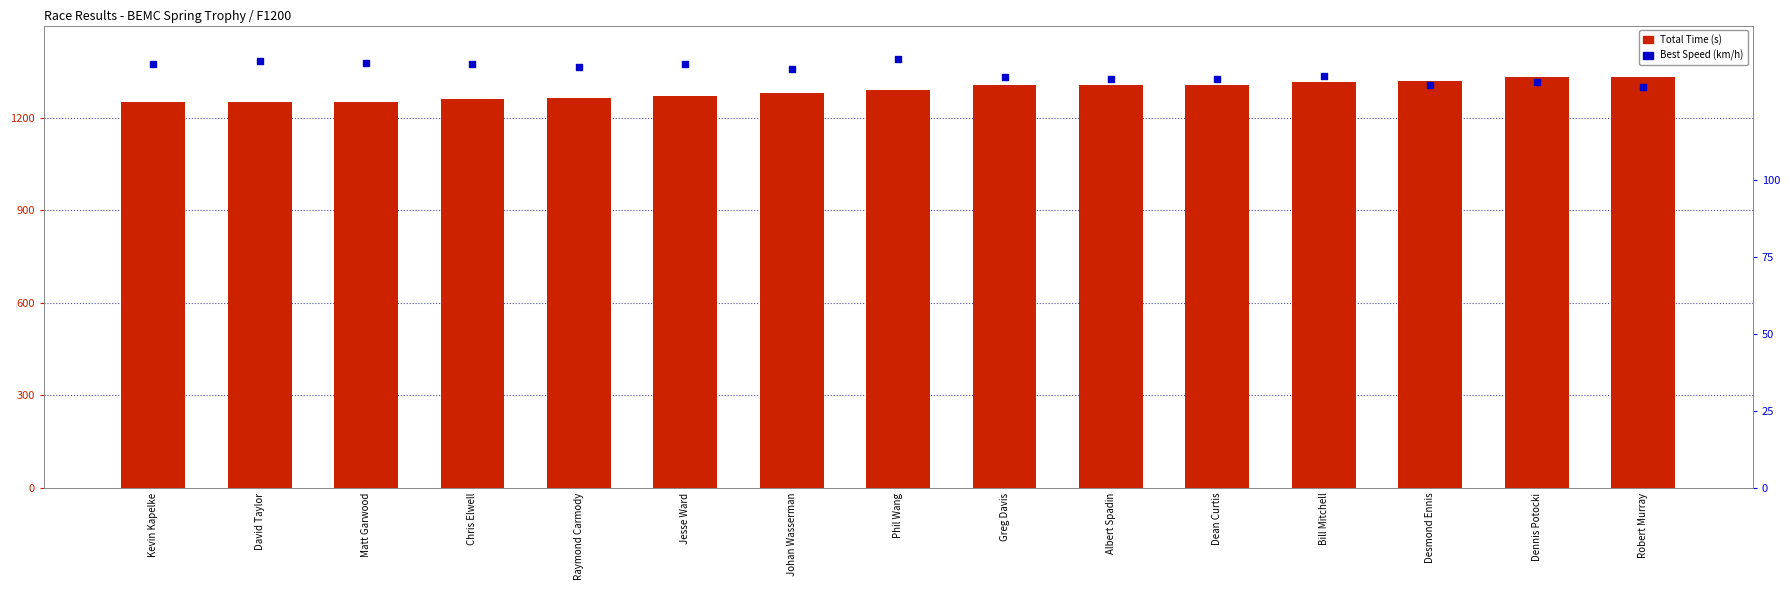

Which series has the largest Y range (max minus min)?

Total Time